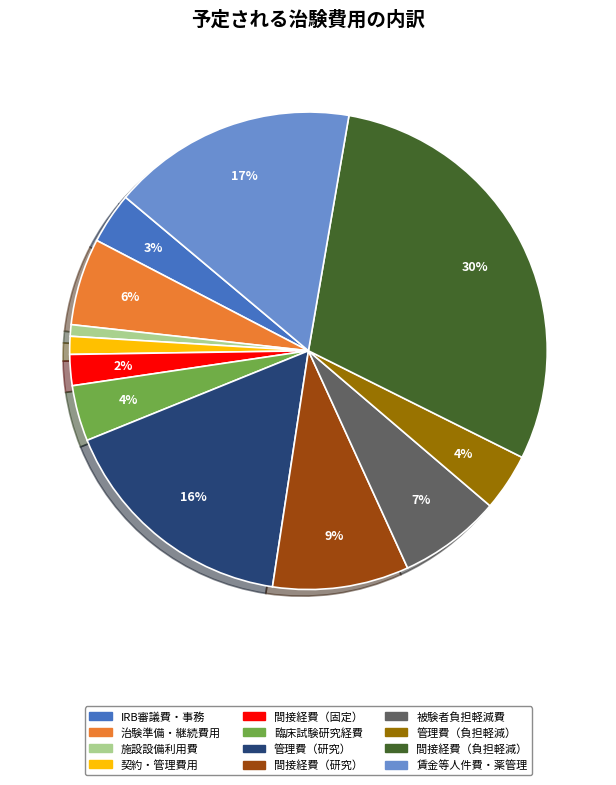

To the nearest percent, what is the average slice percentage?

8%